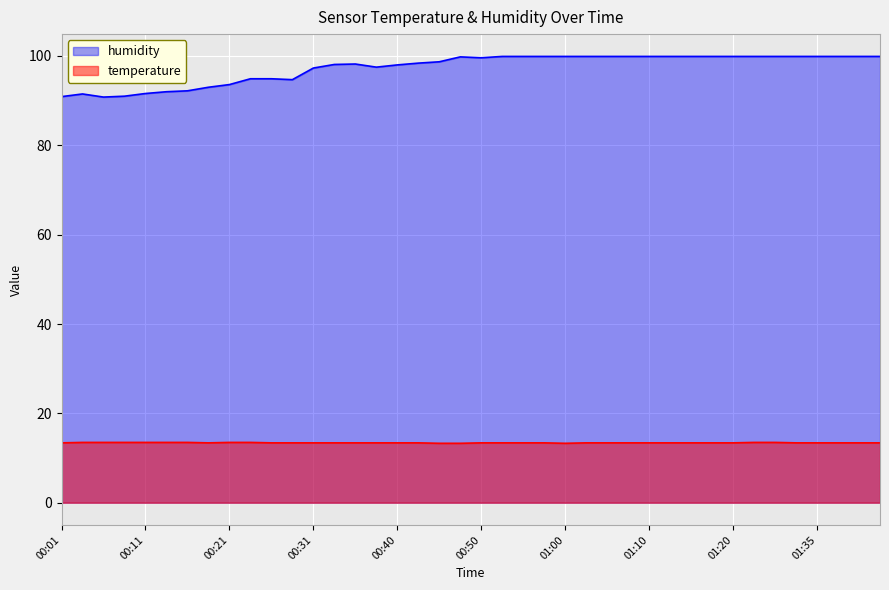

Reading right to left, what are all the values shown in this chart?

humidity: 01:43=99.9	01:40=99.9	01:38=99.9	01:35=99.9	01:33=99.9	01:30=99.9	01:28=99.9	01:20=99.9	01:17=99.9	01:15=99.9	01:12=99.9	01:10=99.9	01:07=99.9	01:05=99.9	01:02=99.9	01:00=99.9	00:57=99.9	00:55=99.9	00:52=99.9	00:50=99.6	00:48=99.8	00:45=98.7	00:43=98.4	00:40=98.0	00:38=97.5	00:35=98.2	00:33=98.1	00:31=97.3	00:28=94.7	00:26=94.9	00:23=94.9	00:21=93.6	00:18=93.0	00:16=92.2	00:14=92.0	00:11=91.6	00:09=91.0	00:06=90.8	00:04=91.5	00:01=90.9
temperature: 01:43=13.4	01:40=13.4	01:38=13.4	01:35=13.4	01:33=13.4	01:30=13.5	01:28=13.5	01:20=13.4	01:17=13.4	01:15=13.4	01:12=13.4	01:10=13.4	01:07=13.4	01:05=13.4	01:02=13.4	01:00=13.3	00:57=13.4	00:55=13.4	00:52=13.4	00:50=13.4	00:48=13.3	00:45=13.3	00:43=13.4	00:40=13.4	00:38=13.4	00:35=13.4	00:33=13.4	00:31=13.4	00:28=13.4	00:26=13.4	00:23=13.5	00:21=13.5	00:18=13.4	00:16=13.5	00:14=13.5	00:11=13.5	00:09=13.5	00:06=13.5	00:04=13.5	00:01=13.4